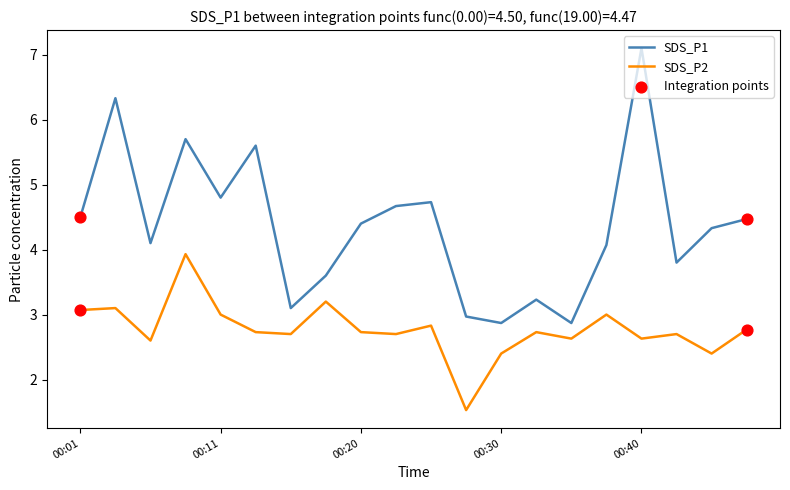

Which series has the largest total across all categories?

SDS_P1